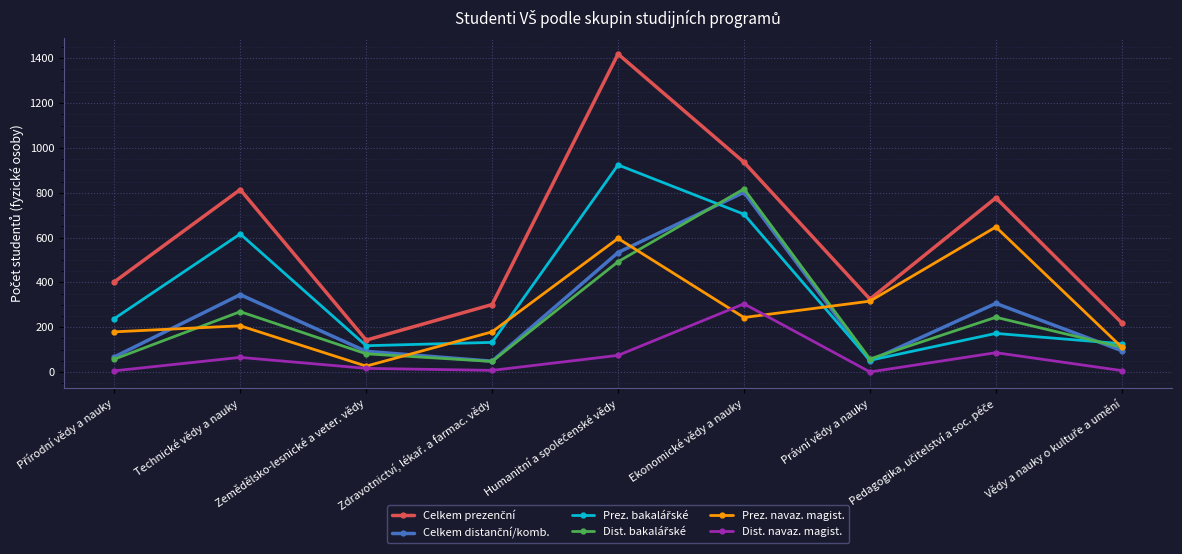

How many lines are shown in the chart?

6